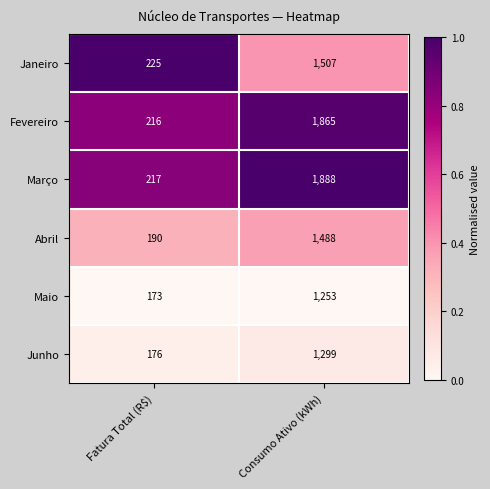

Is it true that Março equals 217 at Fatura Total (R$)?

True